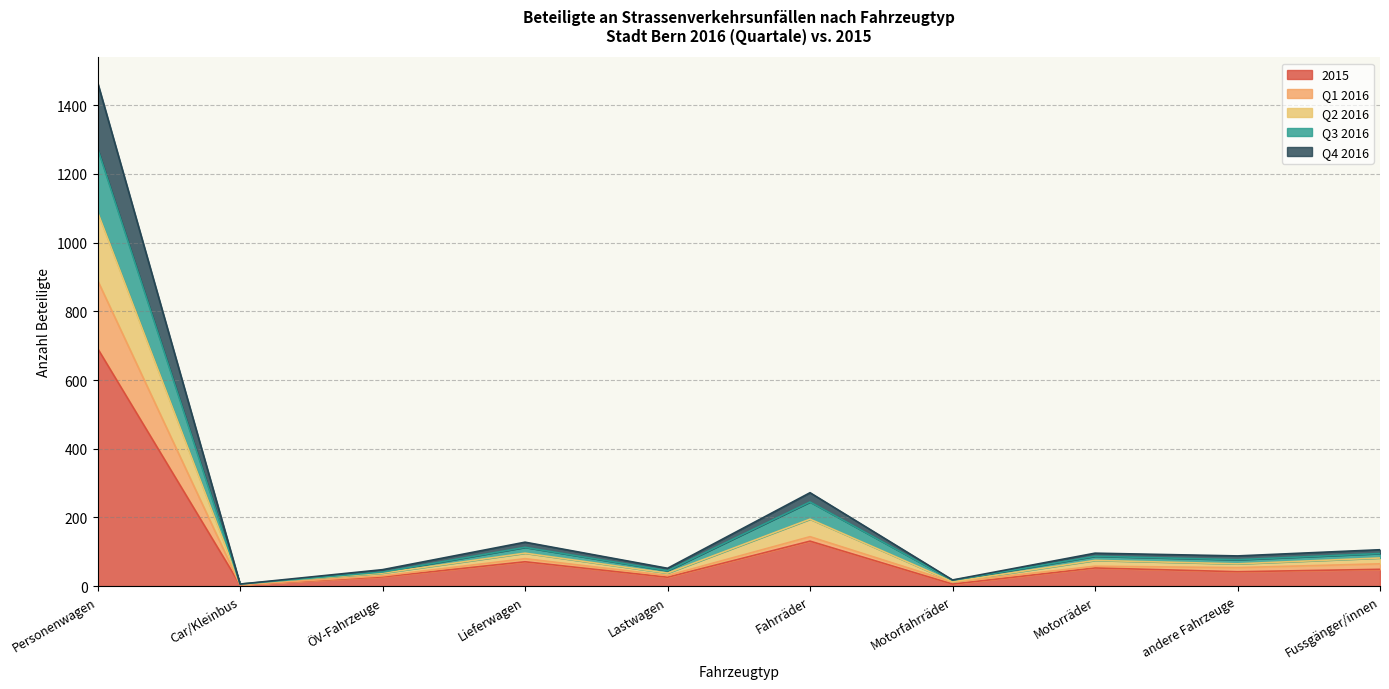

True or false: Q2 2016 and Q4 2016 intersect in this chart.

False